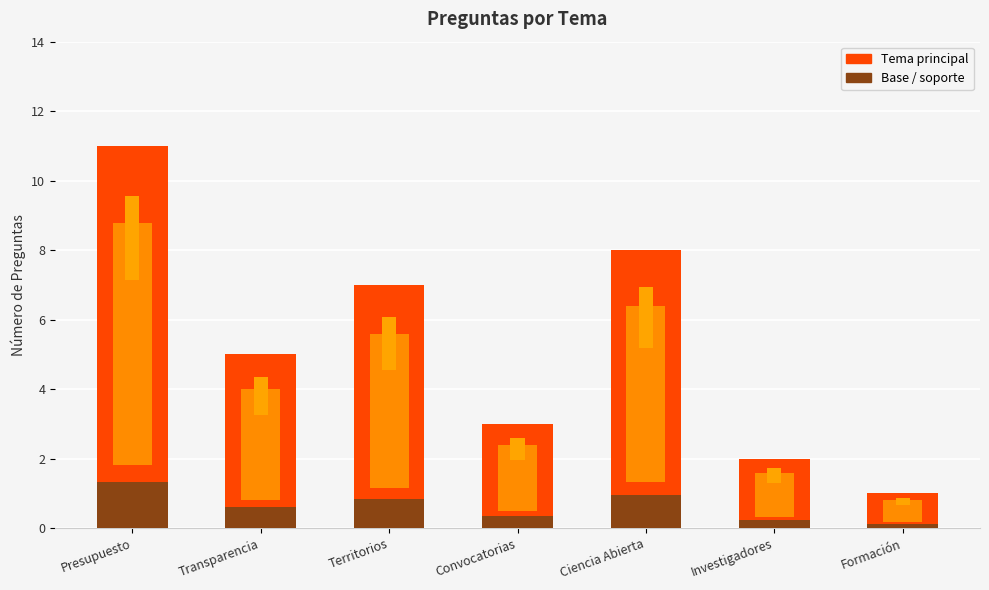

Reading left to right, list all the values displayed in this chart.

Presupuesto=11	Transparencia=5	Territorios=7	Convocatorias=3	Ciencia Abierta=8	Investigadores=2	Formación=1